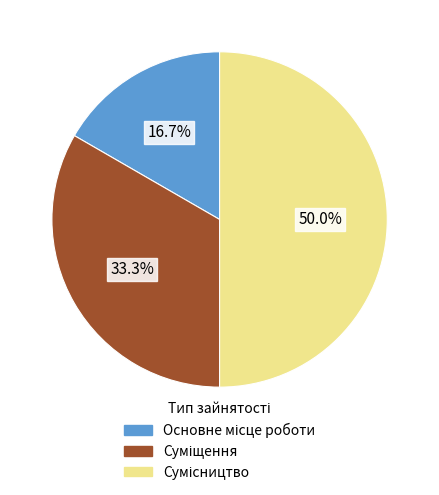

To the nearest percent, what percentage of the pie is Суміщення?

33%